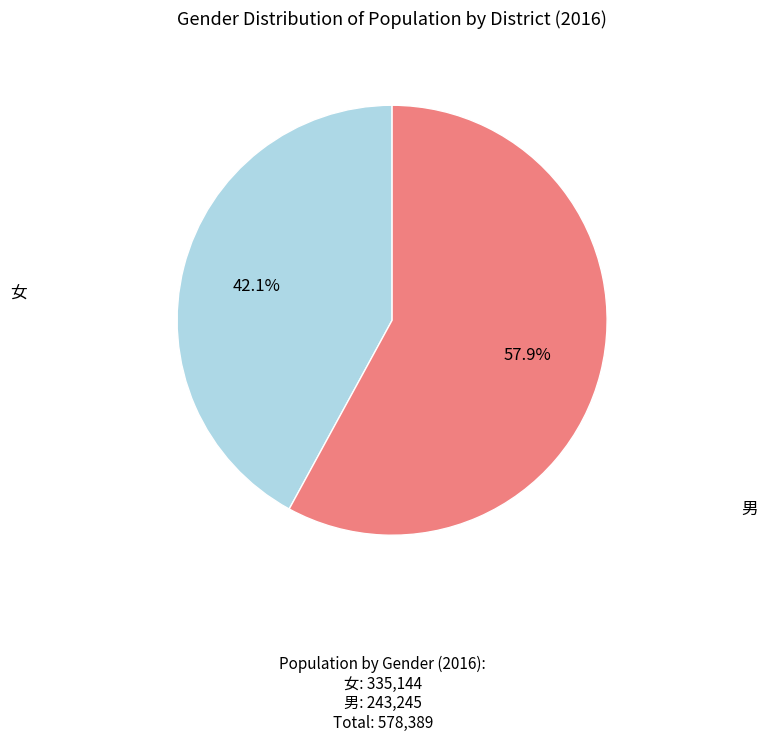

To the nearest percent, what is the difference between the largest and smallest slice percentages?

16%